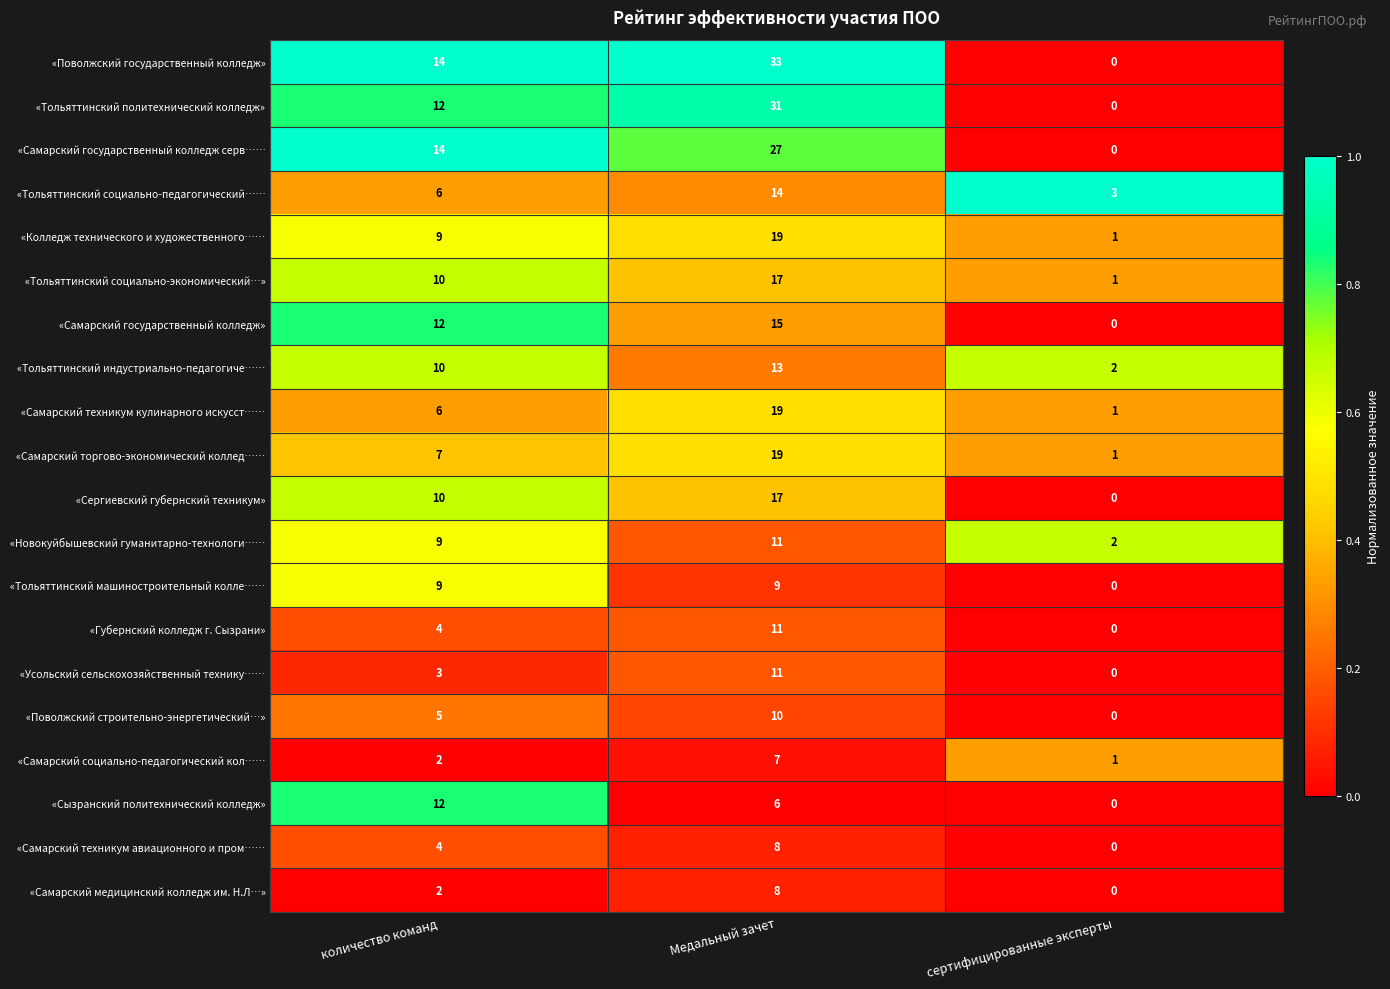

What is the spread (max minus min) of values at Медальный зачет?

27